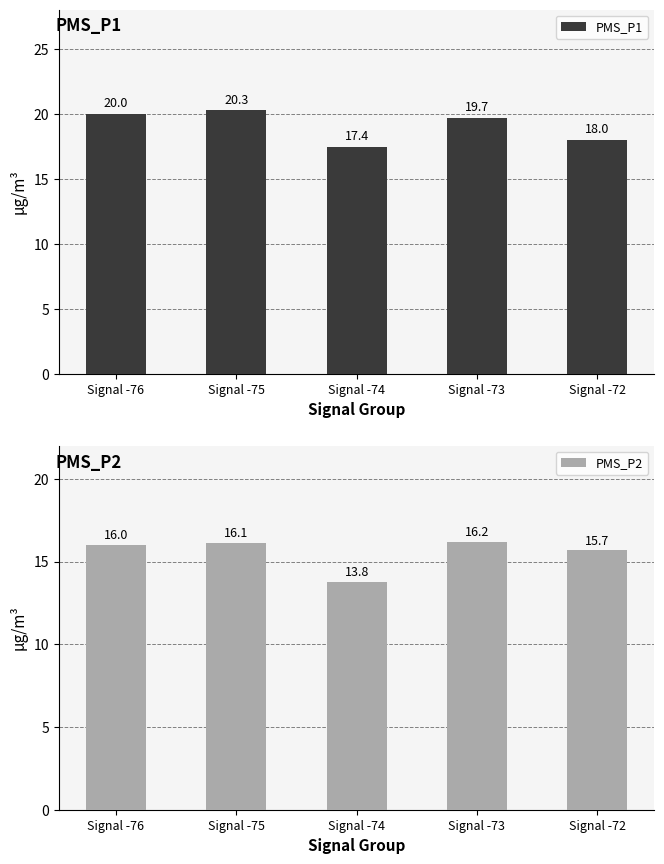

At Signal -73, list the series in order from largest to smallest.

PMS_P1, PMS_P2